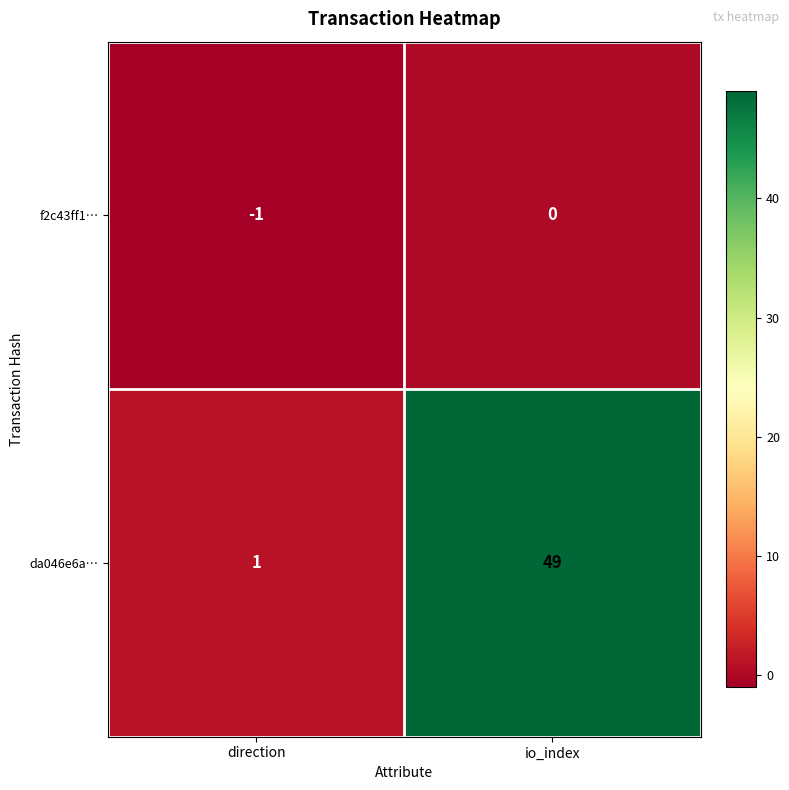

What is the difference between the maximum and minimum values in the da046e6a… series?

48